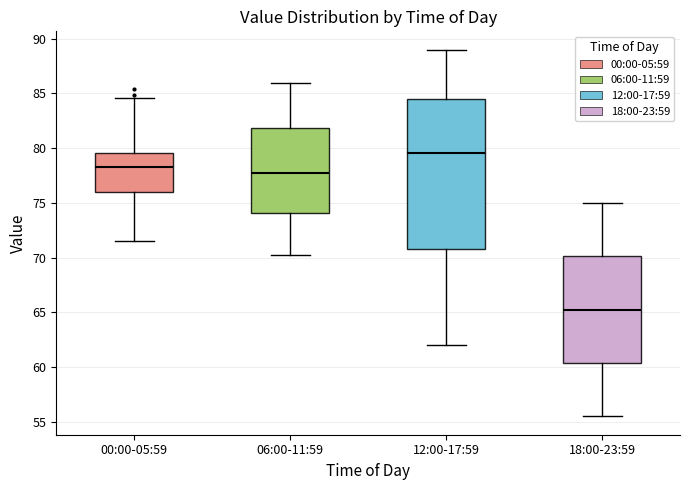

Reading left to right, read every box against the y-axis: the position of its median line, the range the box covers, and the ends of its whiskers. The values are not printed on the chart, so give them approximately, as read against the axis.

00:00-05:59: median 78.5, box 76.0 to 79.5, whiskers 71.5 to 84.5
06:00-11:59: median 77.5, box 74.0 to 82.0, whiskers 70.0 to 86.0
12:00-17:59: median 79.5, box 71.0 to 84.5, whiskers 62.0 to 89.0
18:00-23:59: median 65.5, box 60.5 to 70.0, whiskers 55.5 to 75.0